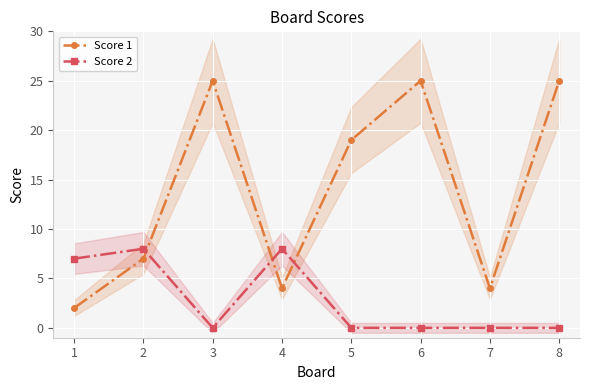

What is the sum of all Score 1 values?

111